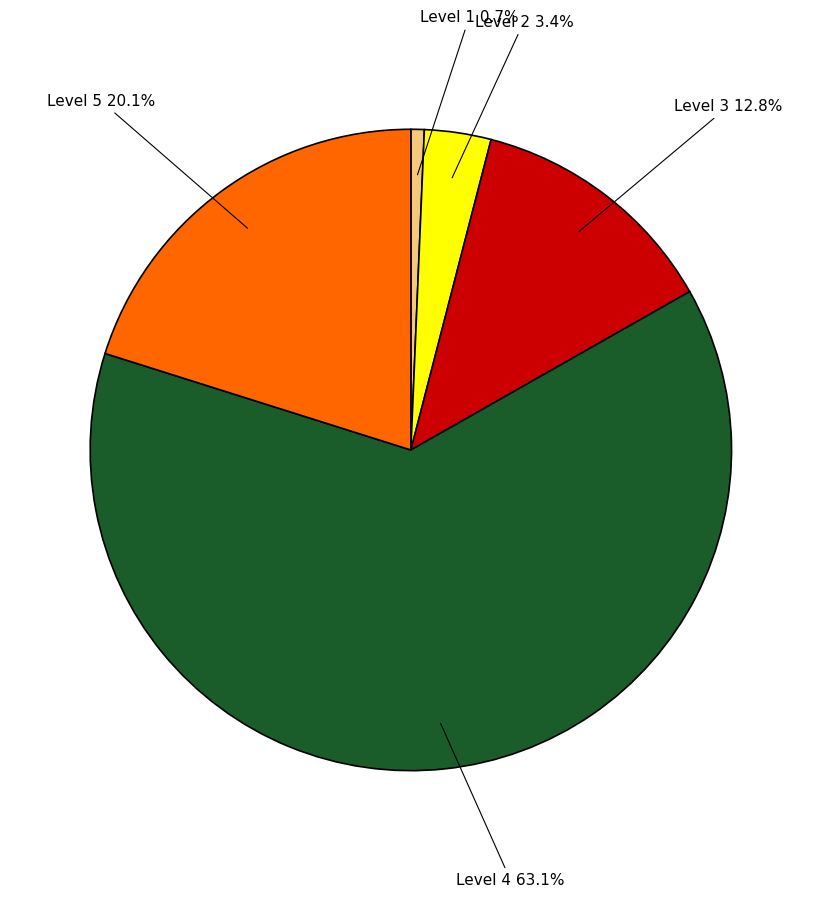

Is there any slice that represents more than half of the pie?

Yes